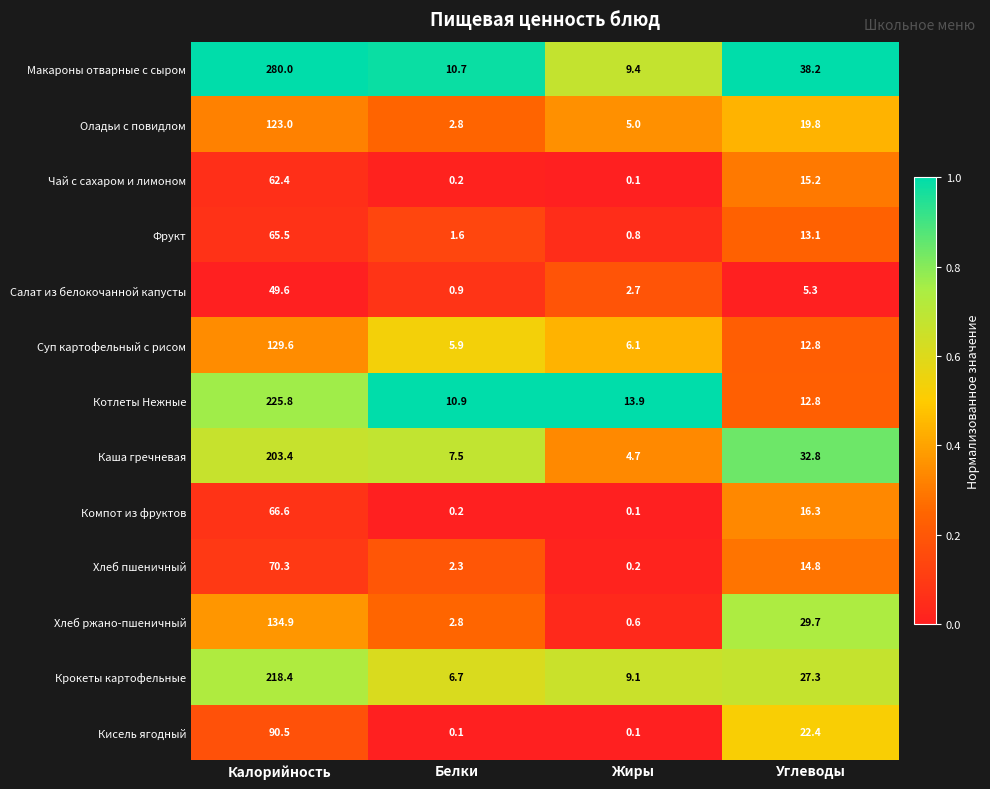

The Каша гречневая series shows 1.2 at Жиры. True or false?

False